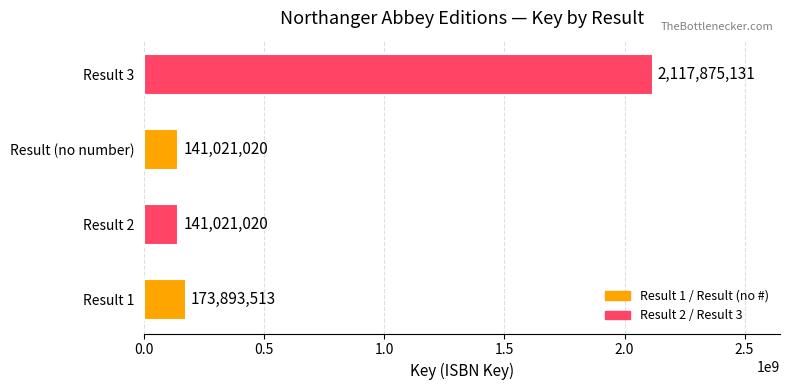

What is the greatest value displayed?

2117875131